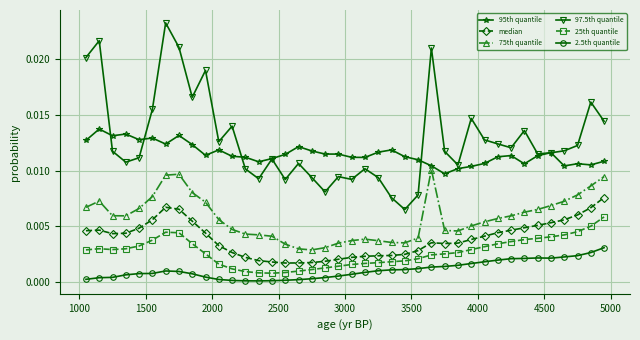

True or false: 97.5th quantile has more than 2 points higher than both neighbors.

True